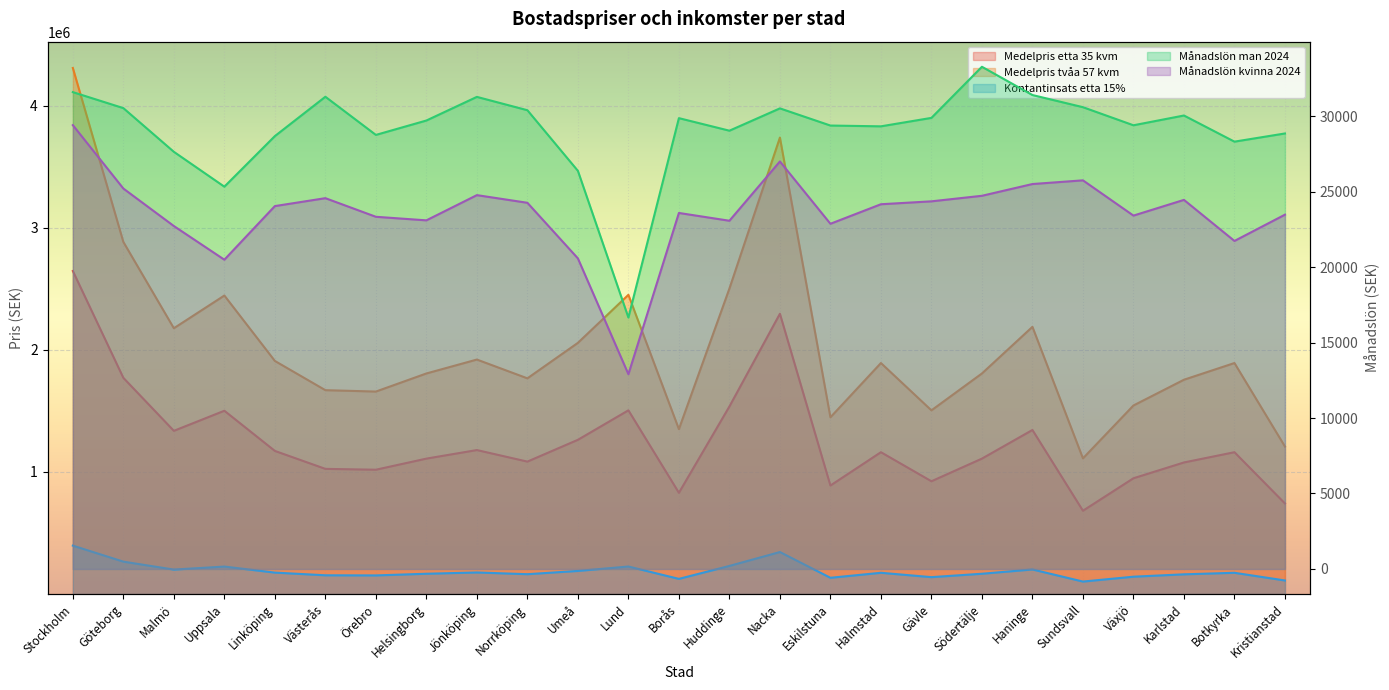

Reading left to right, extract all data points from this chart.

Medelpris etta 35 kvm: 2646000.0	1771000.0	1337000.0	1501500.0	1172500.0	1025500.0	1018500.0	1109500.0	1179500.0	1085000.0	1263500.0	1505000.0	829500.0	1536500.0	2296000.0	889000.0	1162000.0	924000.0	1109500.0	1344000.0	682500.0	948500.0	1078000.0	1162000.0	742000.0
Medelpris tvåa 57 kvm: 4309200.0	2884200.0	2177400.0	2445300.0	1909500.0	1670100.0	1658700.0	1806900.0	1920900.0	1767000.0	2057700.0	2451000.0	1350900.0	2502300.0	3739200.0	1447800.0	1892400.0	1504800.0	1806900.0	2188800.0	1111500.0	1544700.0	1755600.0	1892400.0	1208400.0
Kontantinsats etta 15%: 396900.0	265650.0	200550.0	225225.0	175875.0	153825.0	152775.0	166425.0	176925.0	162750.0	189525.0	225750.0	124425.0	230475.0	344400.0	133350.0	174300.0	138600.0	166425.0	201600.0	102375.0	142275.0	161700.0	174300.0	111300.0
Månadslön man 2024: 31596.2	30537.5	27641.2	25331.2	28682.5	31290.0	28761.2	29715.0	31281.2	30397.5	26381.2	16660.0	29872.5	29041.2	30520.0	29382.5	29330.0	29890.0	33276.2	31403.8	30598.8	29400.0	30047.5	28315.0	28857.5
Månadslön kvinna 2024: 29408.8	25208.8	22723.8	20492.5	24045.0	24570.0	23336.2	23100.0	24771.2	24263.8	20580.0	12906.2	23590.0	23073.8	27002.5	22872.5	24167.5	24360.0	24727.5	25506.2	25751.2	23415.0	24456.2	21735.0	23476.2